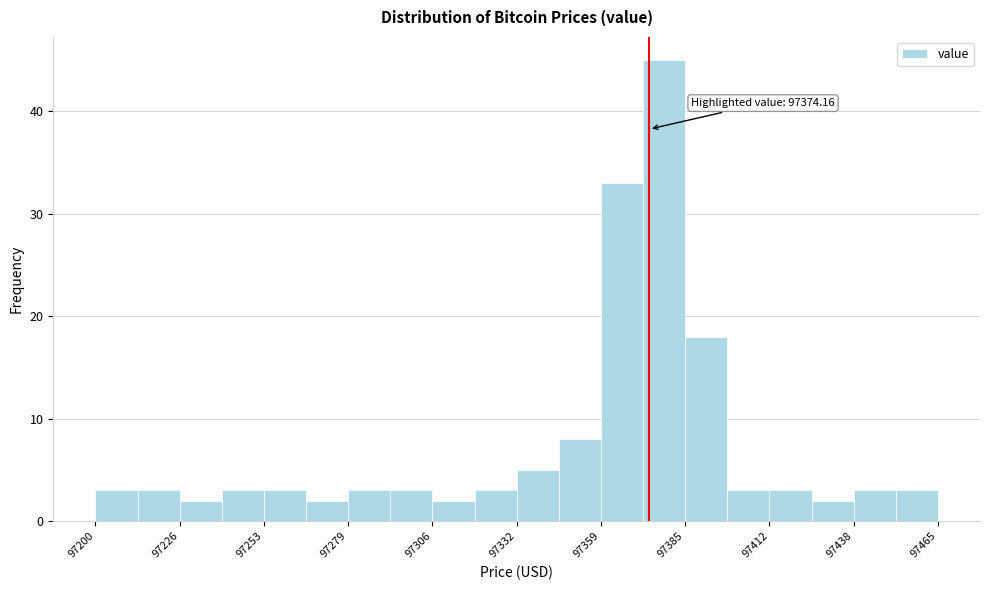

Around what value on the x-axis is the tallest bar? Give the approximate position of its centre, as read against the axis.

97380